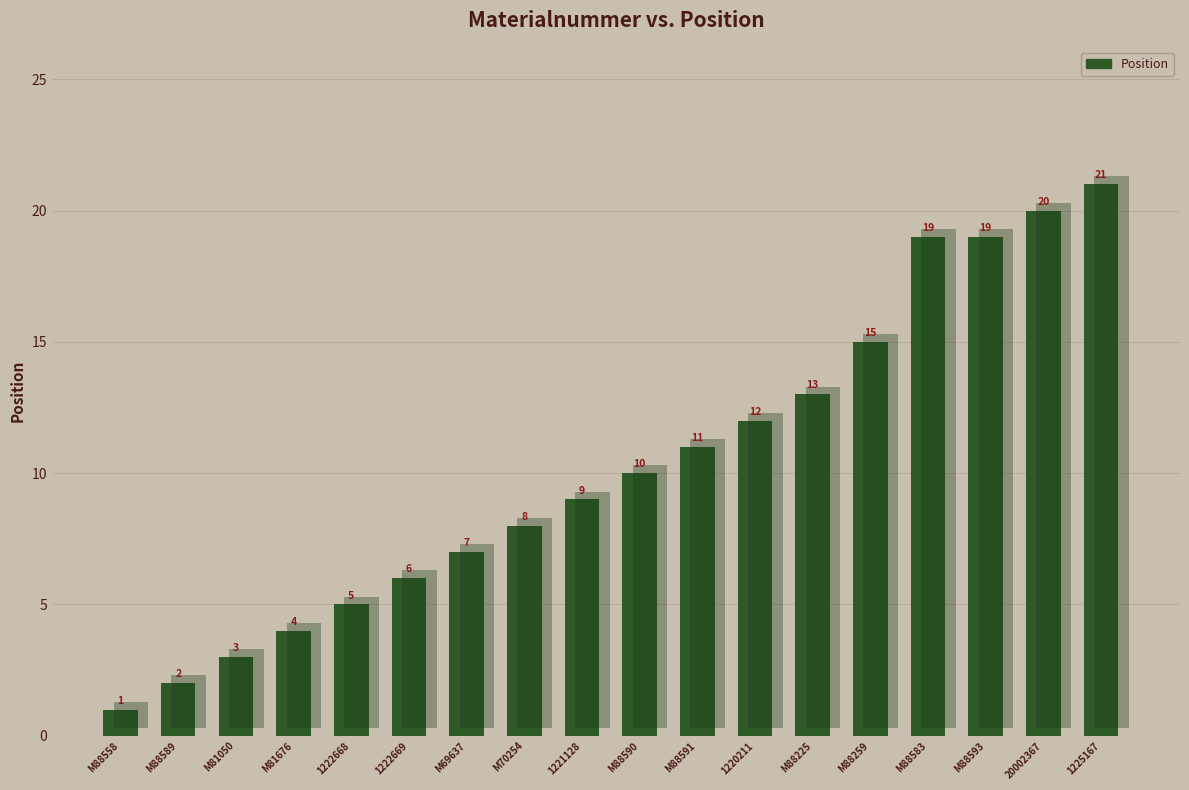

At which label is the value closest to 11?

M88591